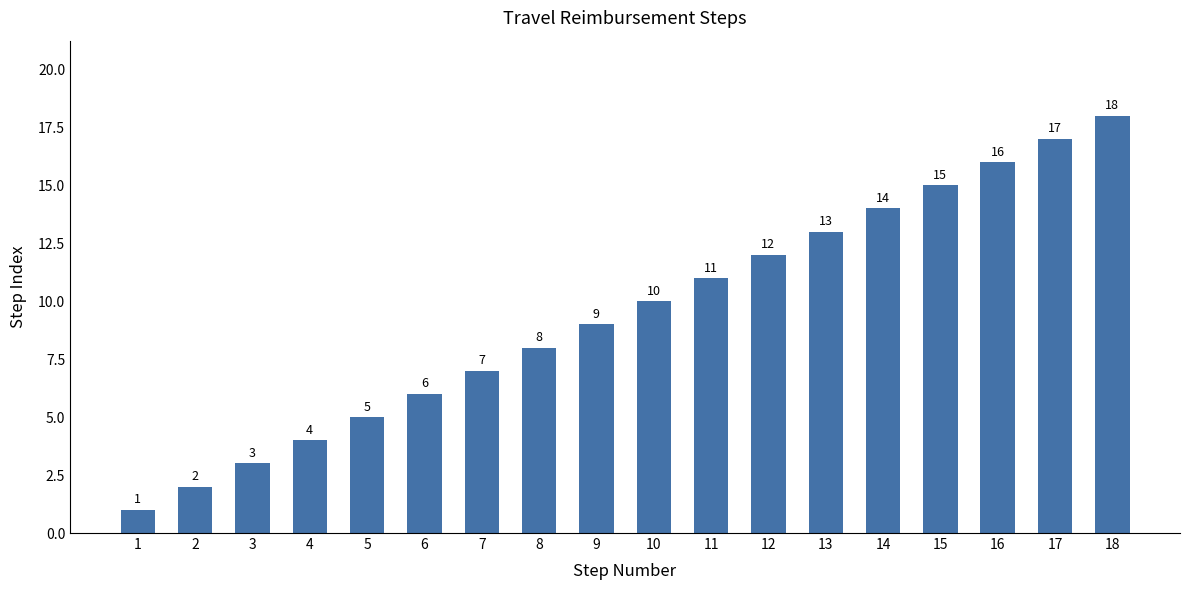

Count the number of data series in this chart.

1